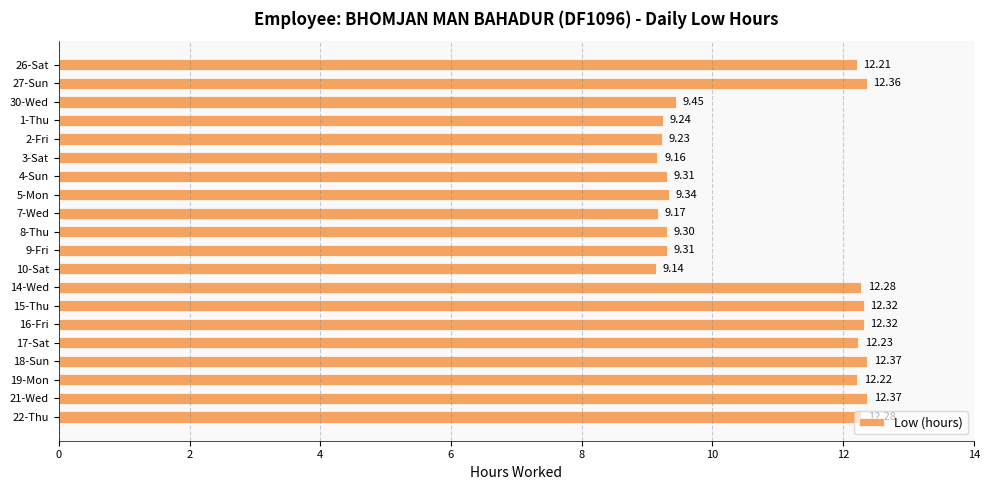

Which label corresponds to the smallest value in the chart?

10-Sat